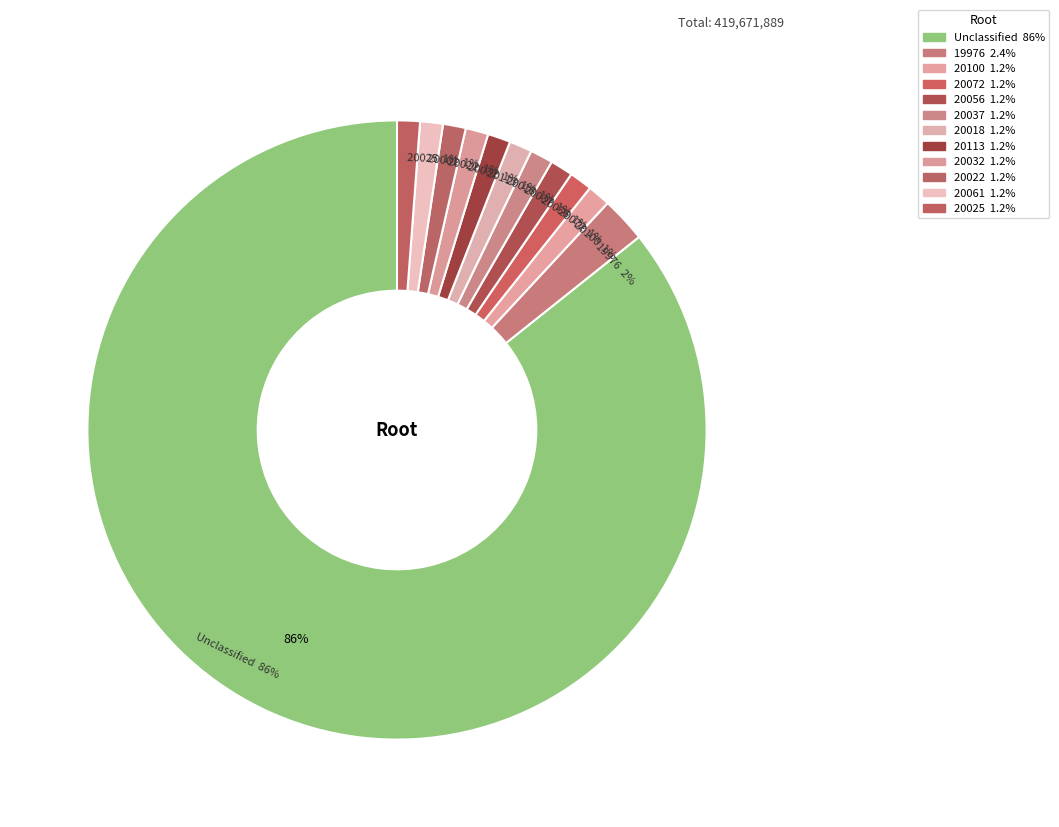

What is the smallest slice in the pie chart?

20025